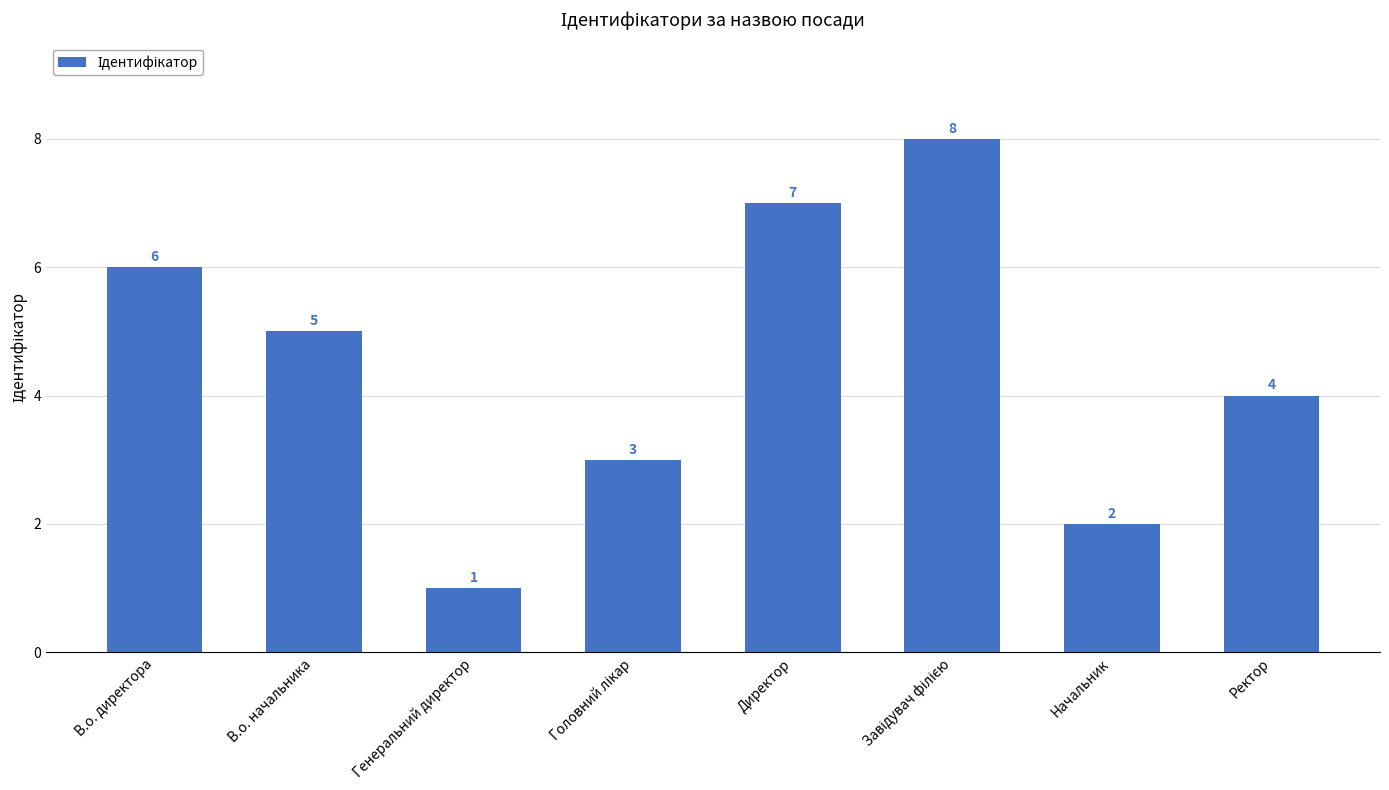

What is the greatest value displayed?

8